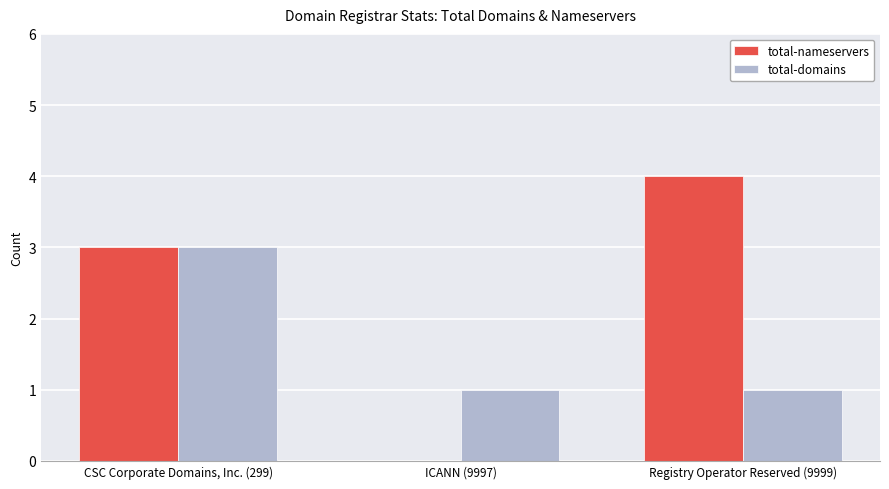

Reading left to right, transcribe all the data shown in this chart.

total-nameservers: 3	0	4
total-domains: 3	1	1